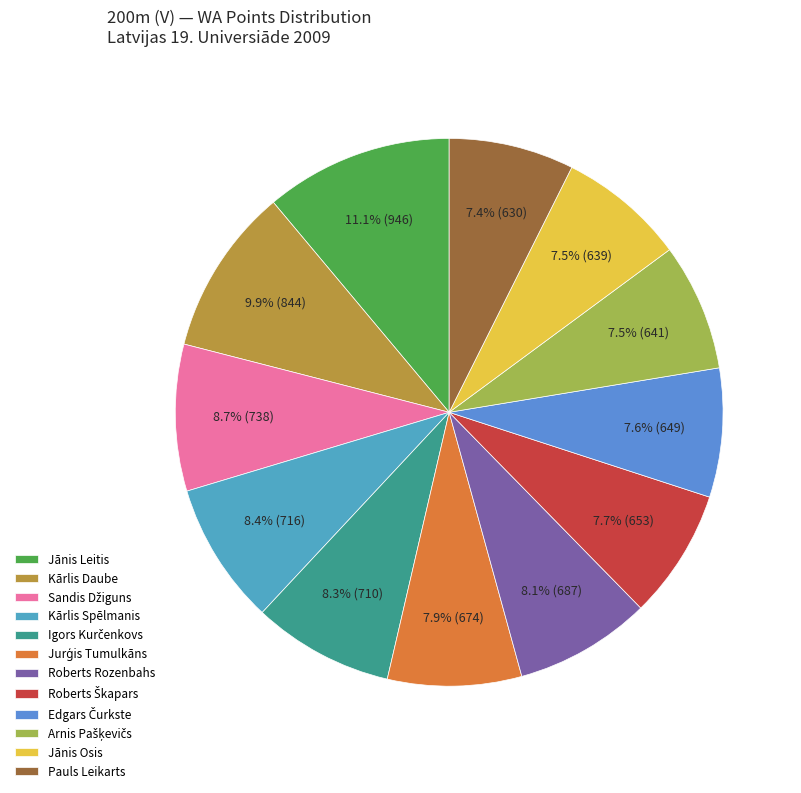

Is there a majority slice in this chart?

No